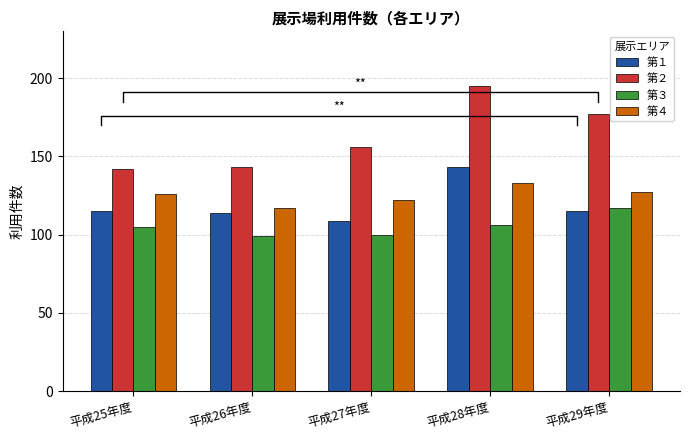

Reading right to left, transcribe all the data shown in this chart.

第１: 平成29年度=115	平成28年度=143	平成27年度=109	平成26年度=114	平成25年度=115
第２: 平成29年度=177	平成28年度=195	平成27年度=156	平成26年度=143	平成25年度=142
第３: 平成29年度=117	平成28年度=106	平成27年度=100	平成26年度=99	平成25年度=105
第４: 平成29年度=127	平成28年度=133	平成27年度=122	平成26年度=117	平成25年度=126